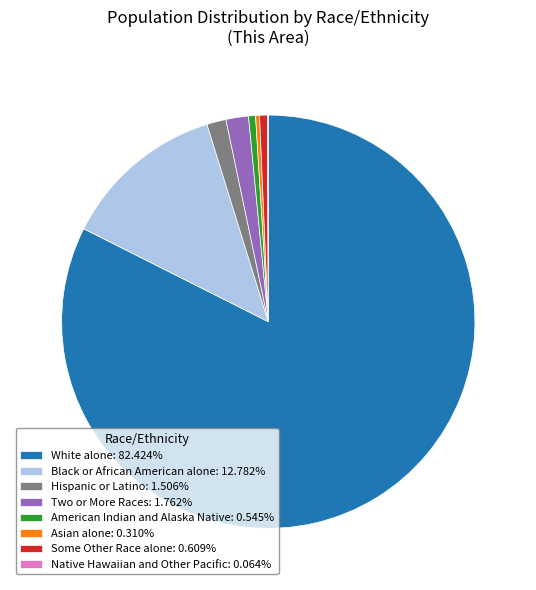

Is there any slice that represents more than half of the pie?

Yes